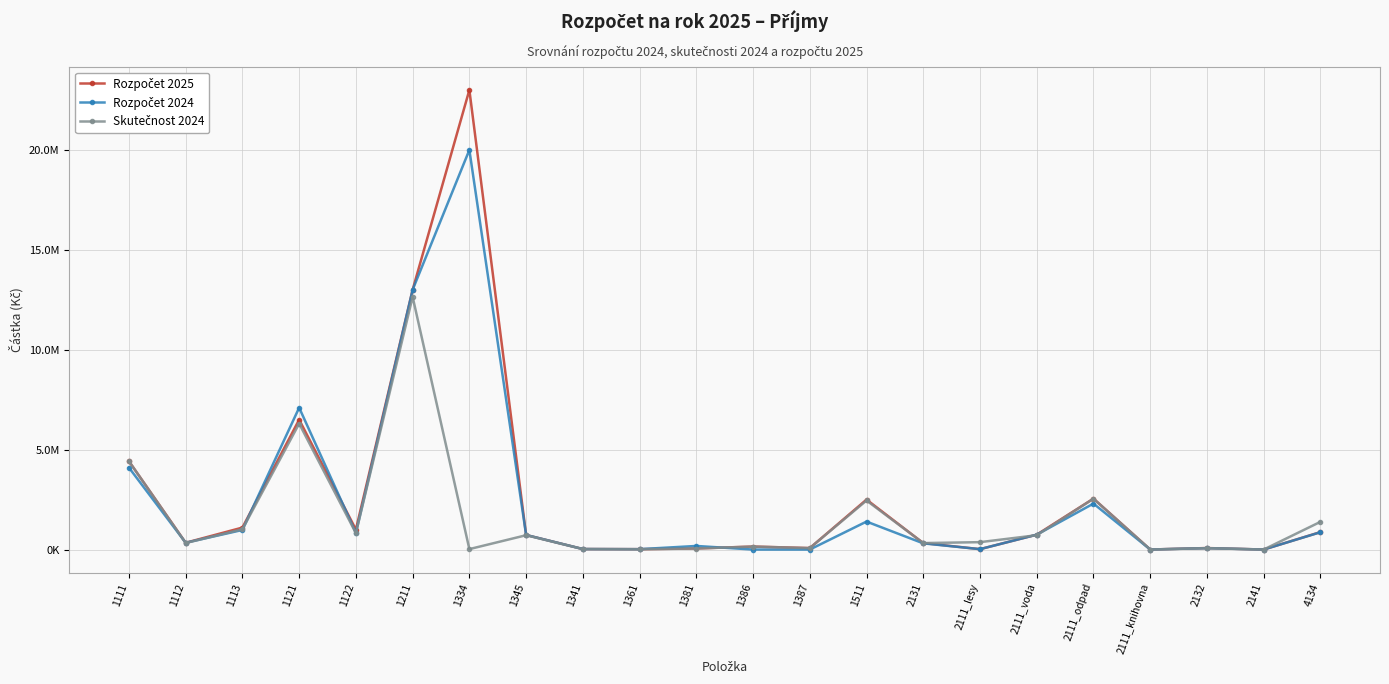

What is the label of the 12th point from the left?

1386